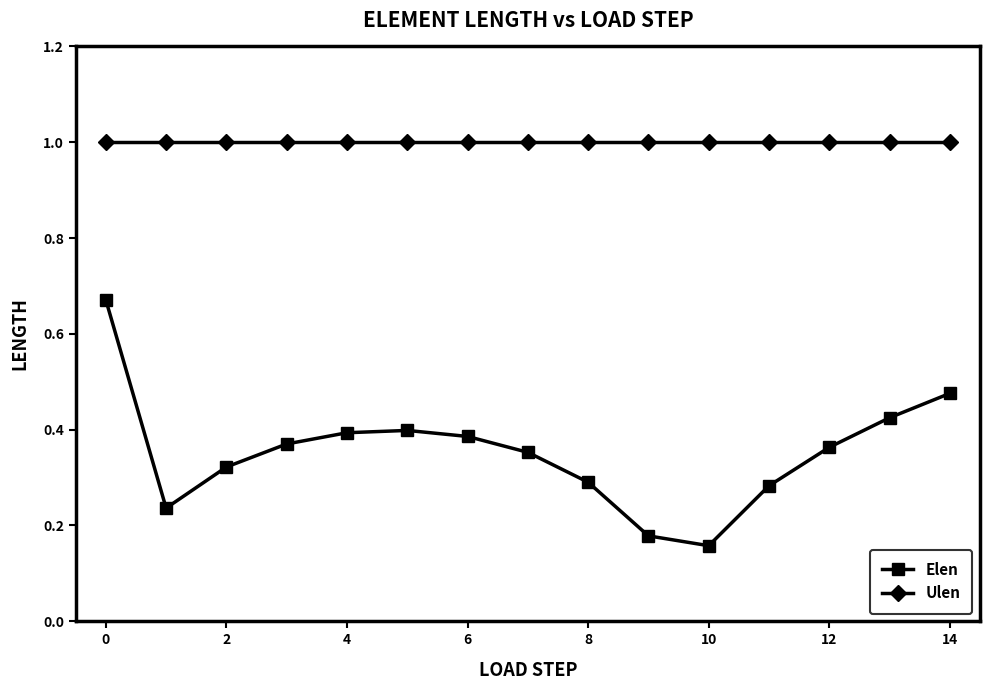

List the series in order of their overall mean, lowest first.

Elen, Ulen